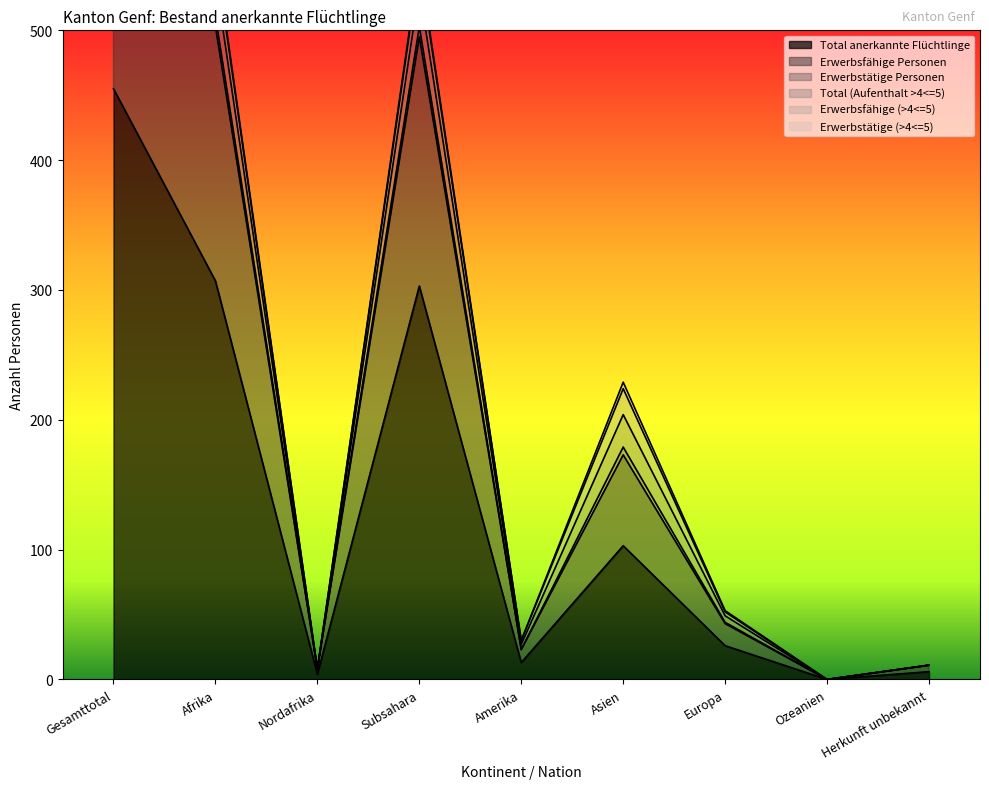

What is the highest value of the Erwerbstätige Personen series?

884